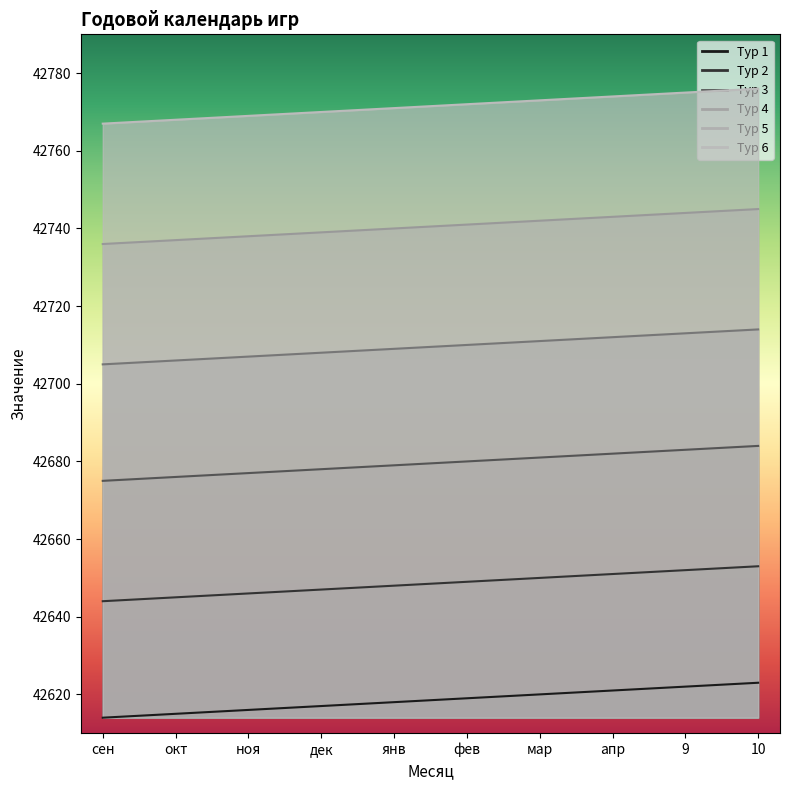

True or false: Тур 6 and Тур 4 intersect in this chart.

False